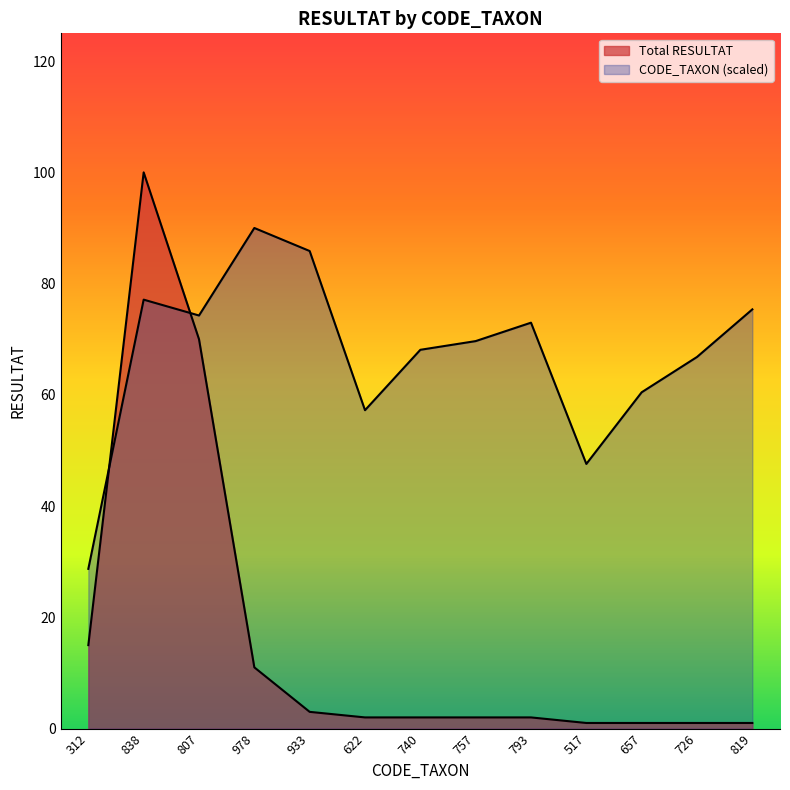

Reading left to right, what are all the values shown in this chart?

Total RESULTAT: 15.0	100.0	70.0	11.0	3.0	2.0	2.0	2.0	2.0	1.0	1.0	1.0	1.0
CODE_TAXON: 28.7	77.1	74.3	90.0	85.9	57.2	68.1	69.7	73.0	47.6	60.5	66.8	75.4